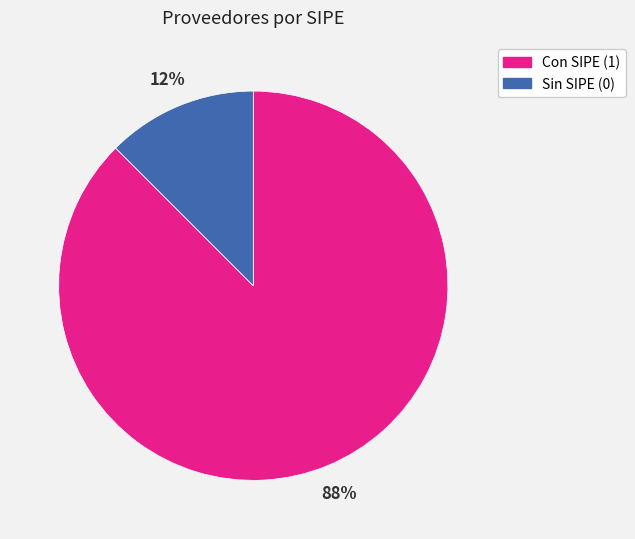

What is the majority slice?

Con SIPE (1)